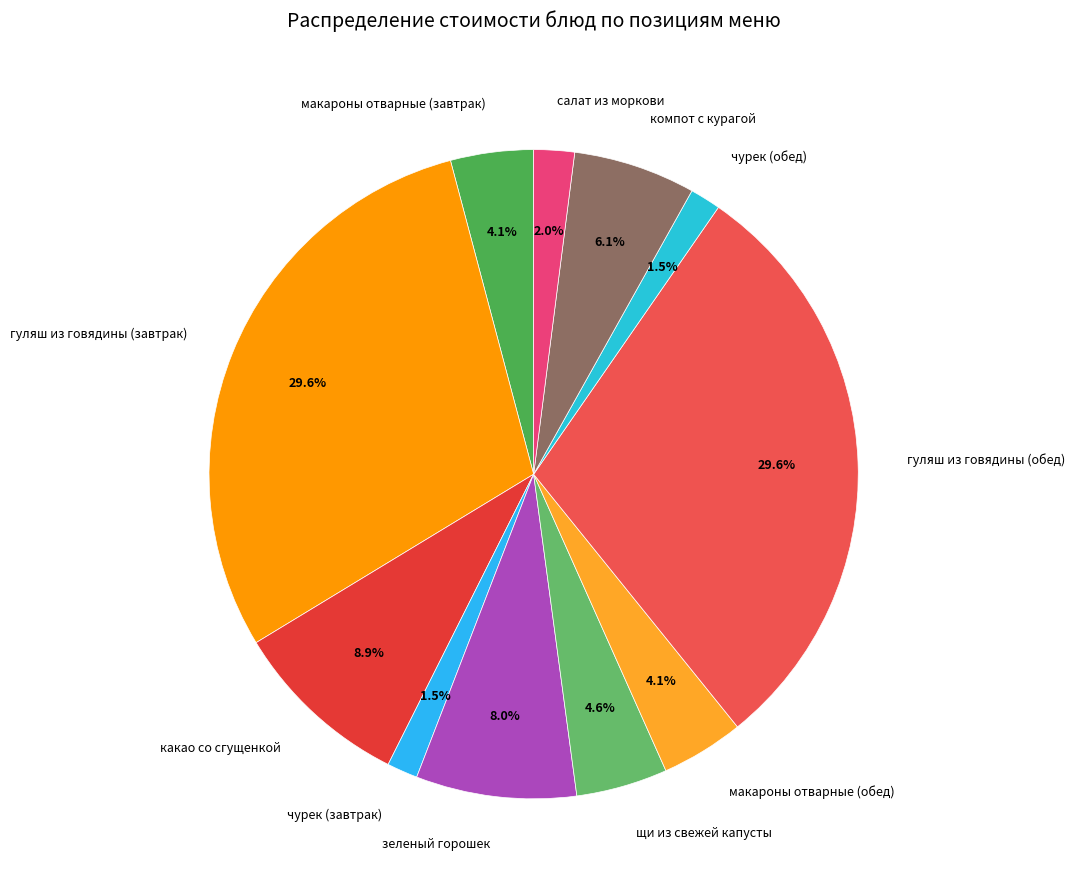

Which has a higher value, зеленый горошек or гуляш из говядины (завтрак)?

гуляш из говядины (завтрак)